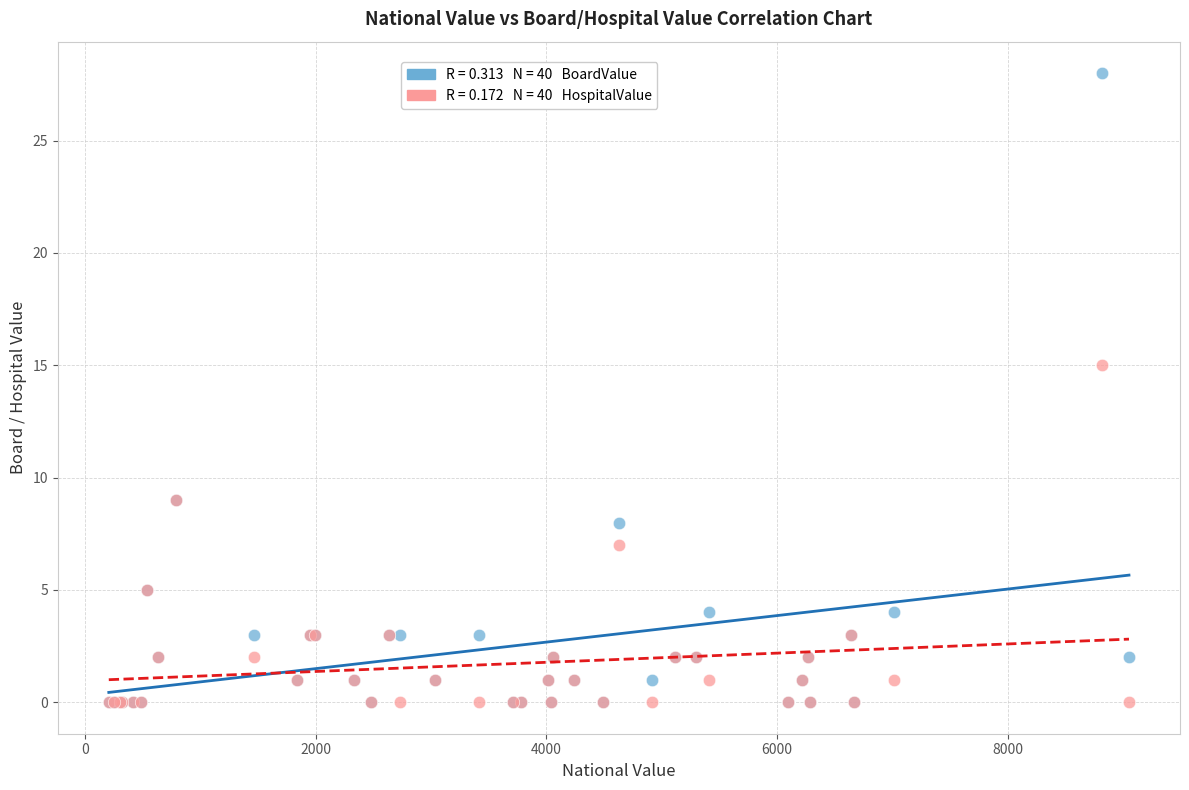

Across all series, what Y value is closest to 14?

15